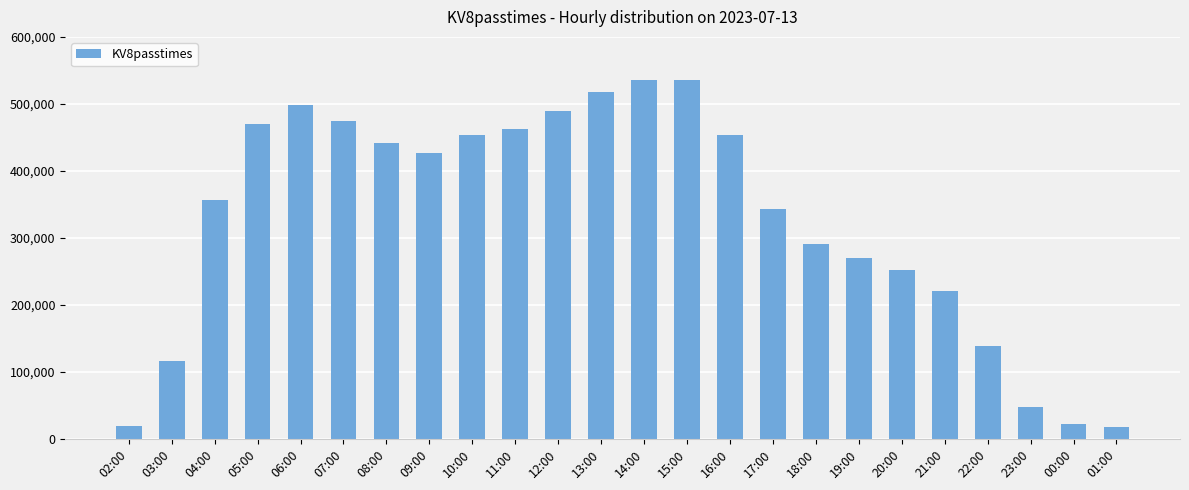

What is the difference between the values at 08:00 and 15:00?

94065